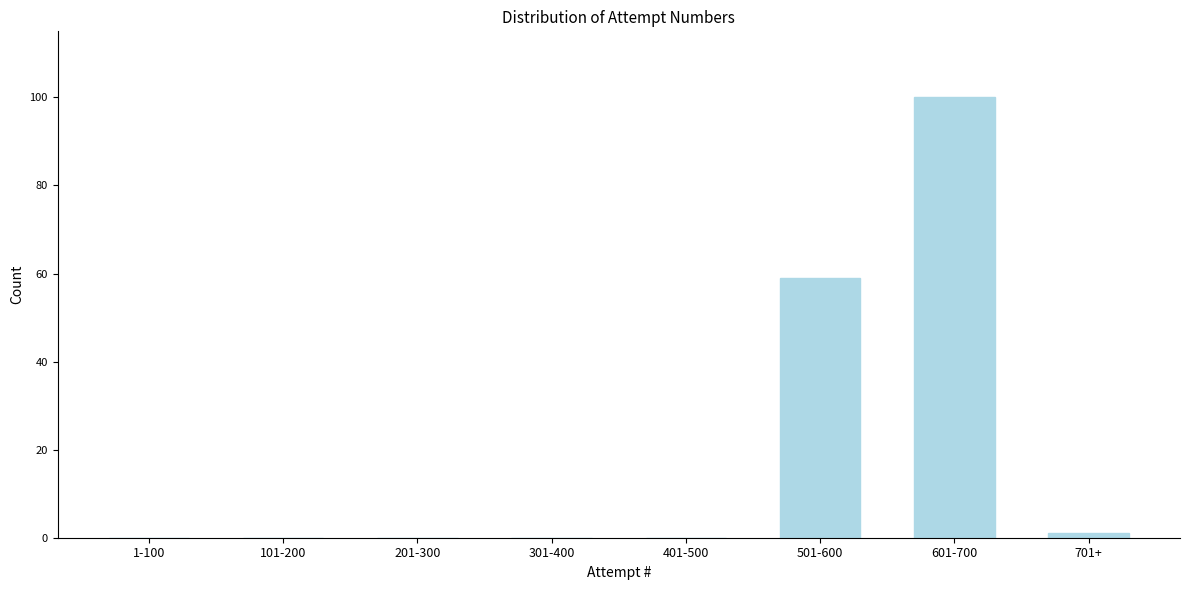

Reading left to right, what are all the values shown in this chart?

1-100=0	101-200=0	201-300=0	301-400=0	401-500=0	501-600=59	601-700=100	701+=1